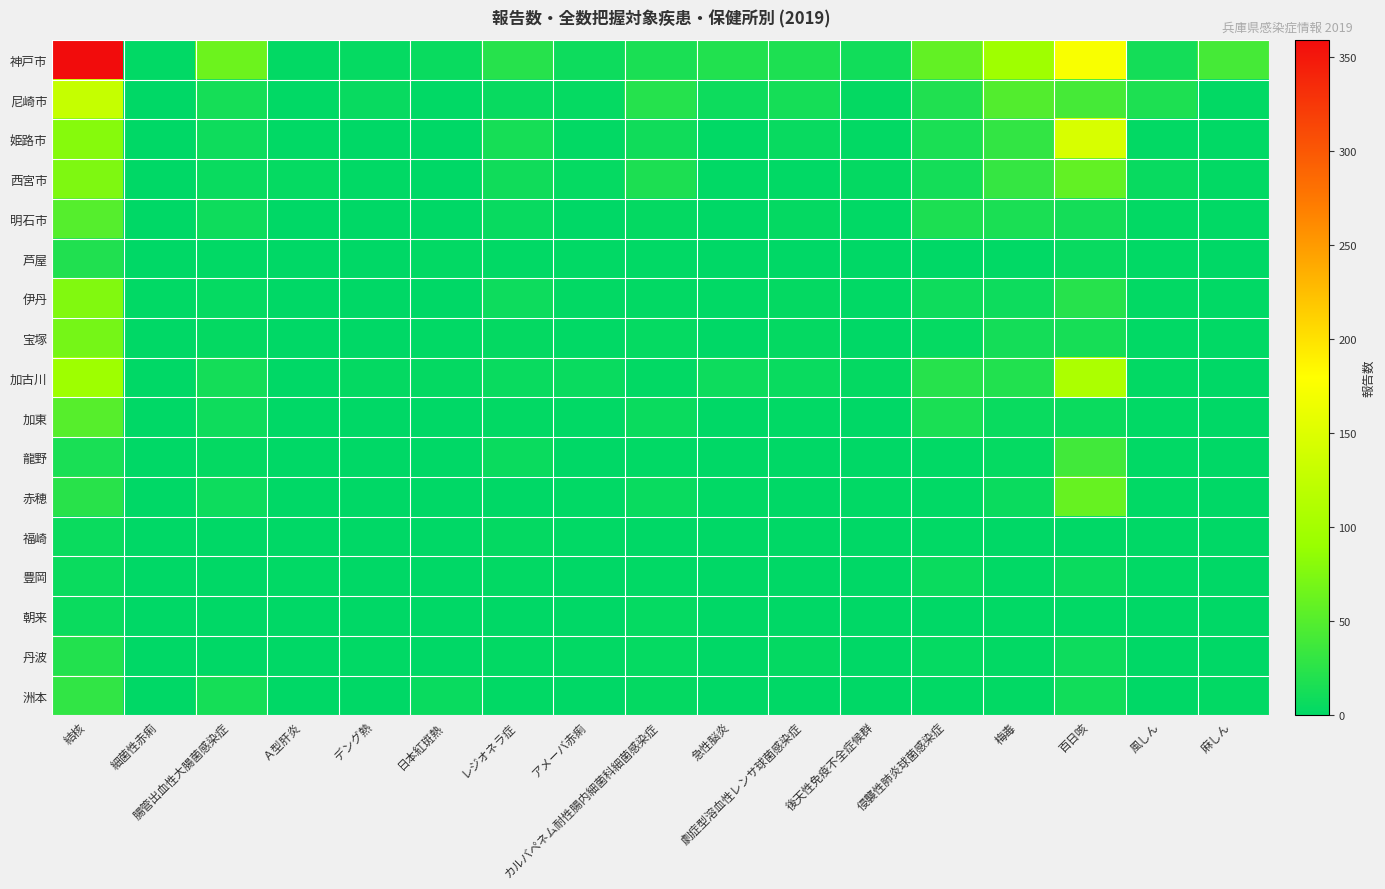

Which has a higher value, 日本紅斑熱 or レジオネラ症?

レジオネラ症